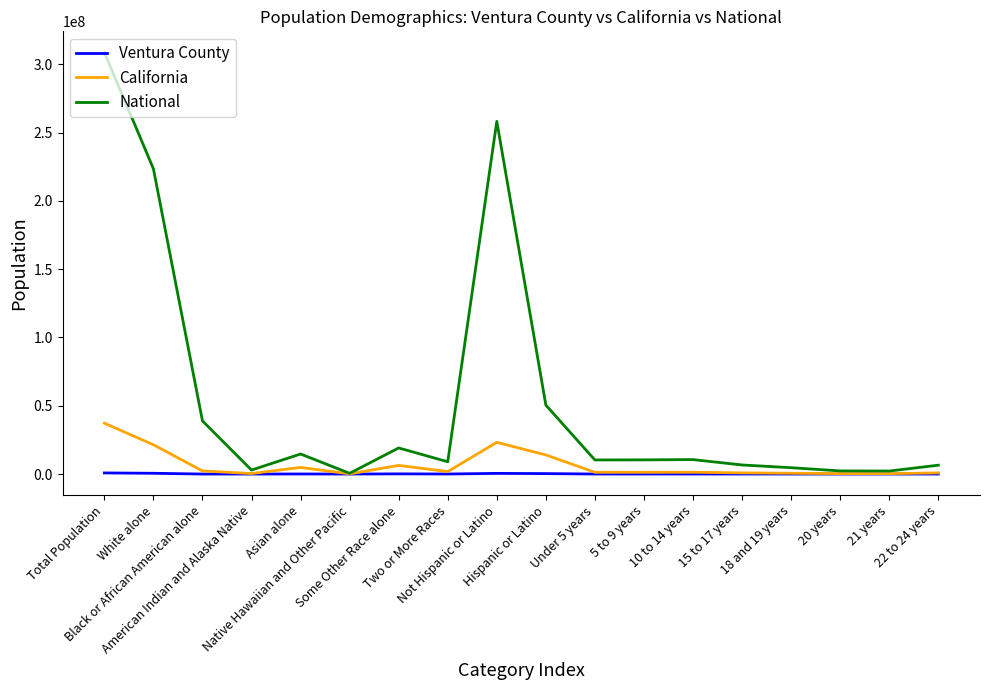

Which series has the largest total across all categories?

National